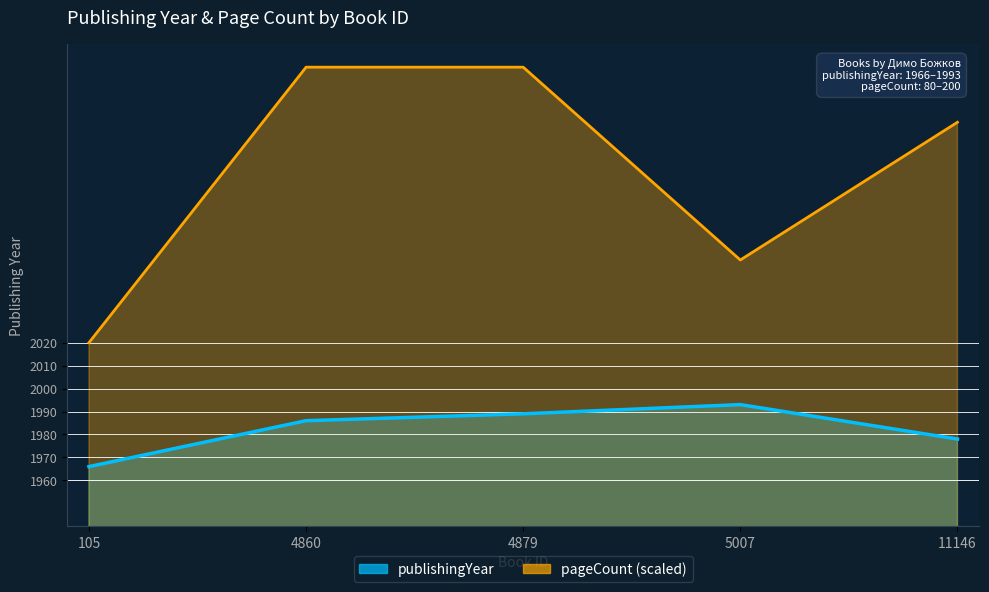

What is the value of the publishingYear point at the 5th from the left?

1978